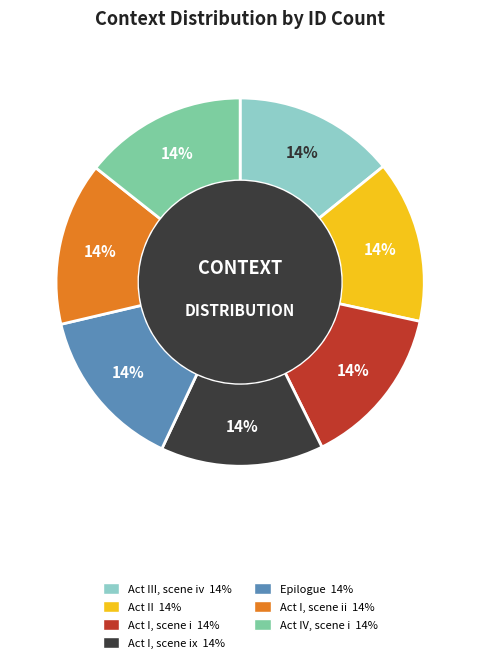

Does any single category account for the majority?

No